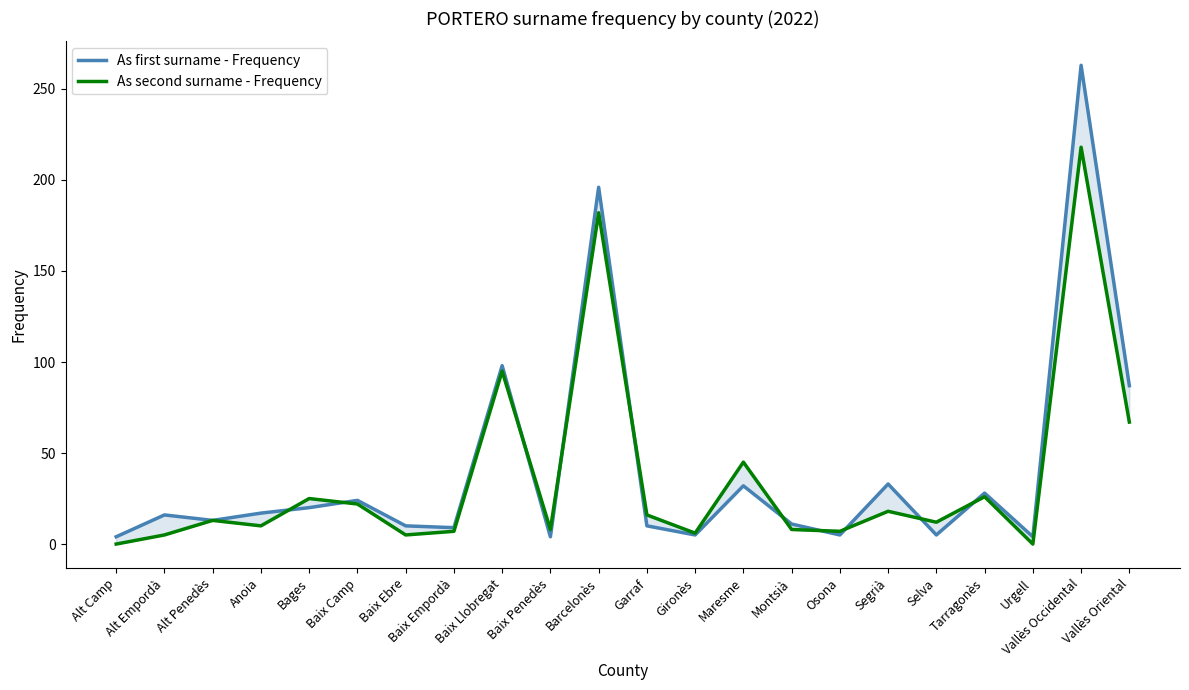

Between Alt Camp and Montsià, which series saw the biggest shift?

As second surname - Frequency